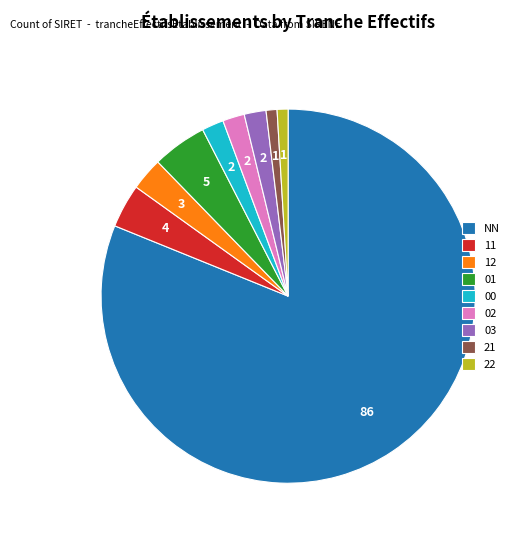

Do 01 and 12 together represent more than half of the pie?

No